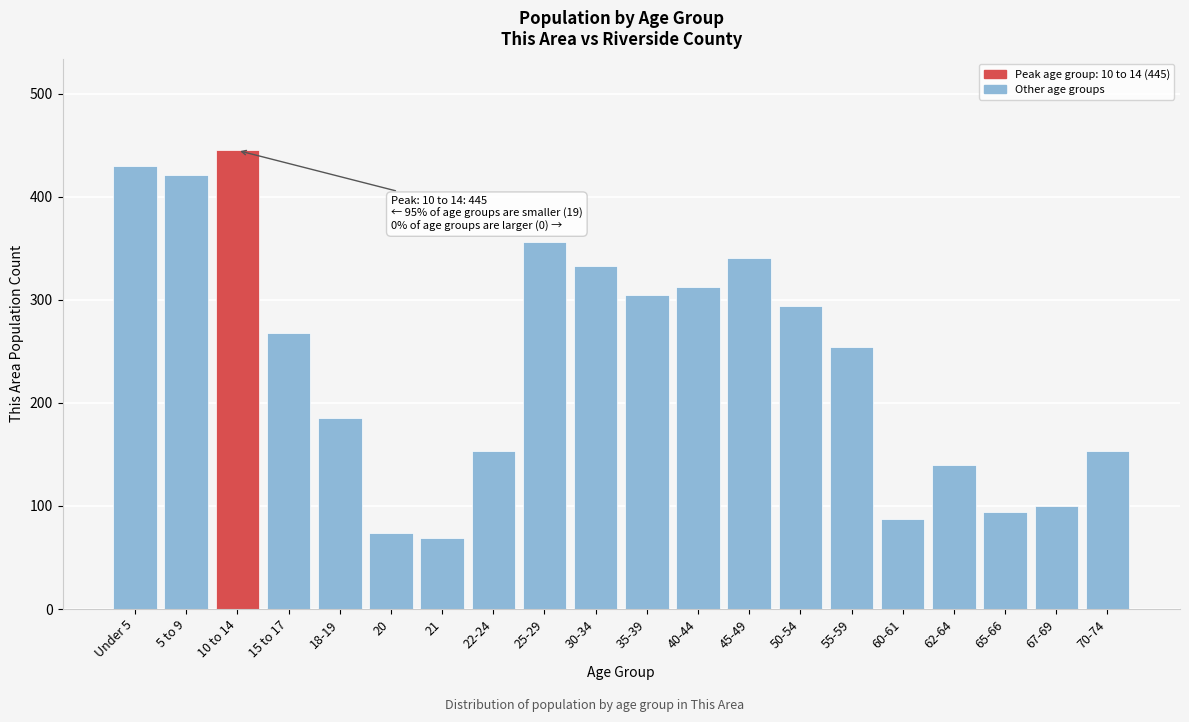

Reading right to left, list all the values displayed in this chart.

153	100	94	140	87	254	294	341	312	305	333	356	153	69	74	185	268	445	421	430